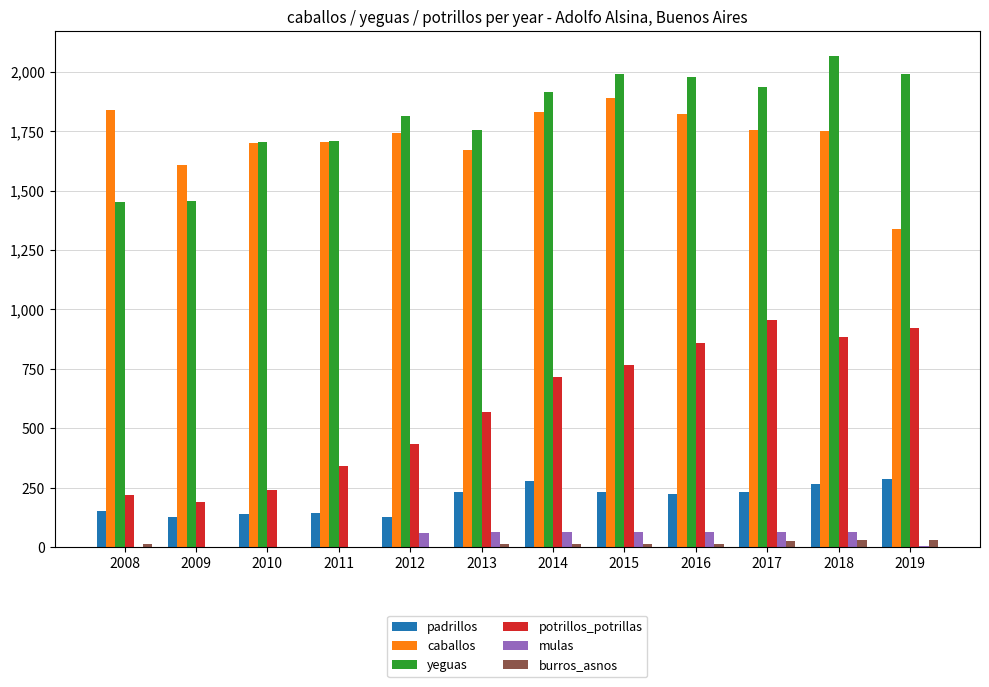

What is the sum of all potrillos_potrillas values?

7095